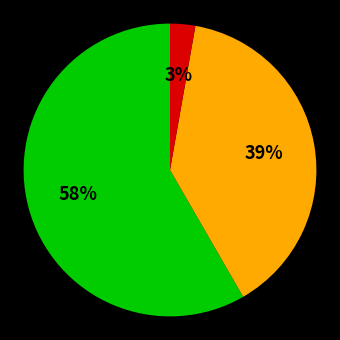

Is there any slice that represents more than half of the pie?

Yes